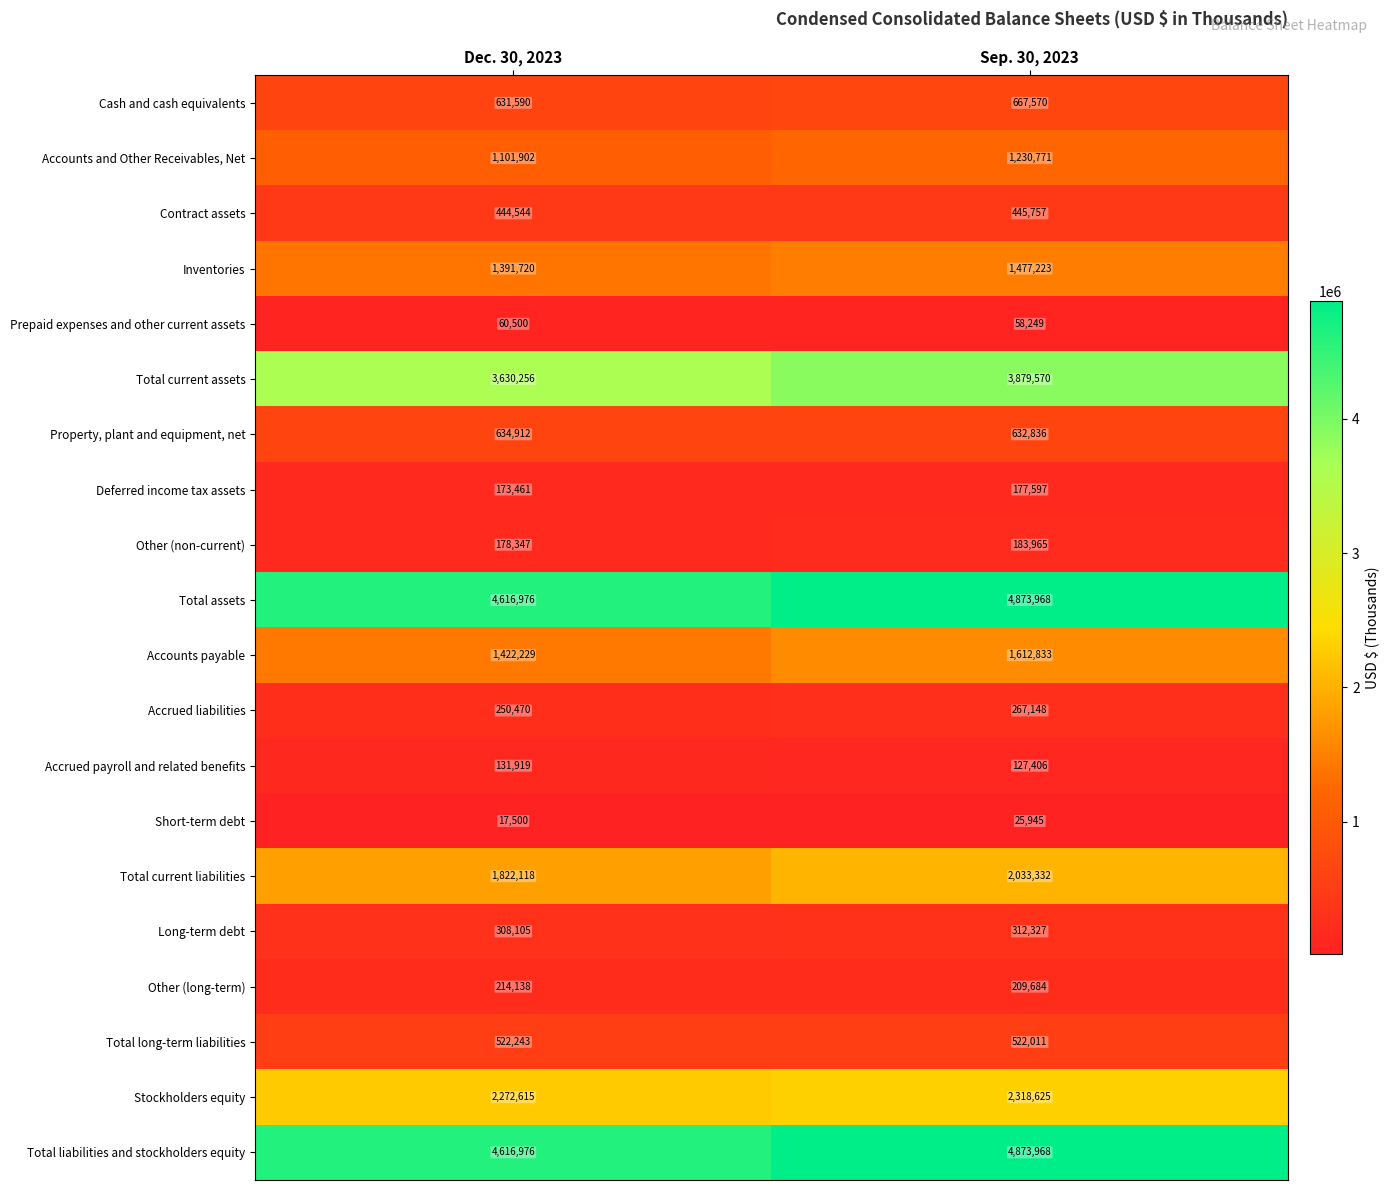

The value of Other (non-current) at Dec. 30, 2023 is 178347. True or false?

True